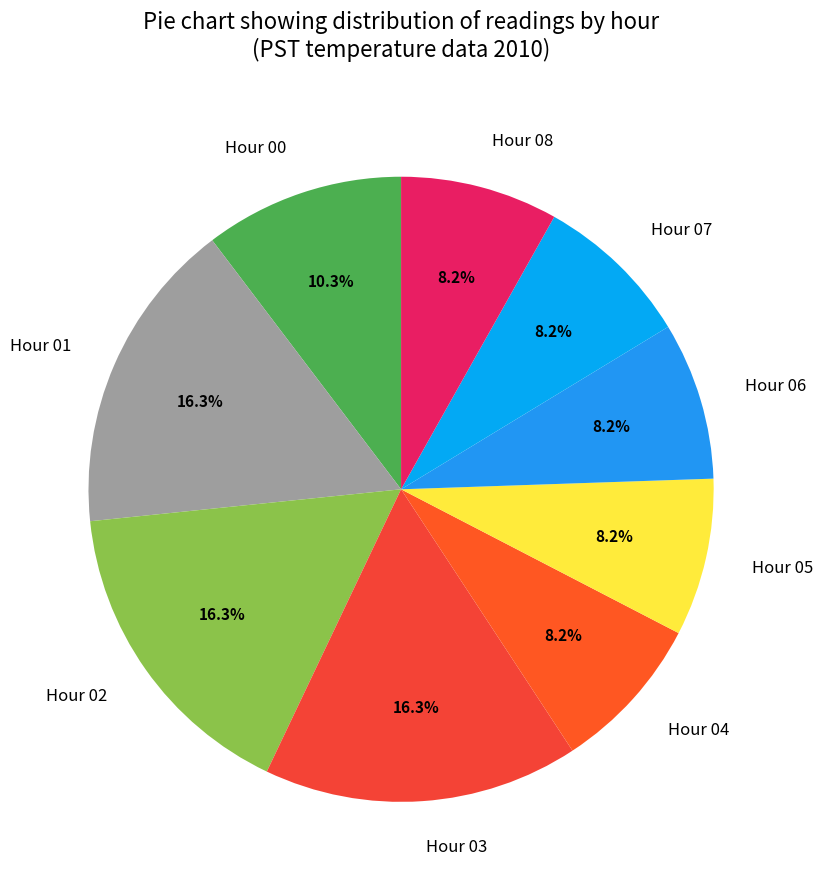

Is there a majority slice in this chart?

No